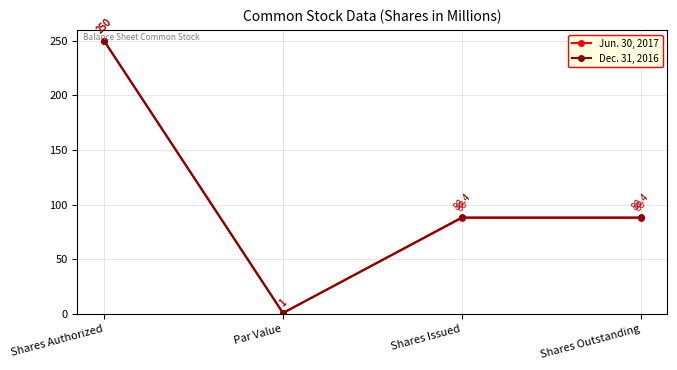

What is the label of the 3rd point from the right?

Par Value